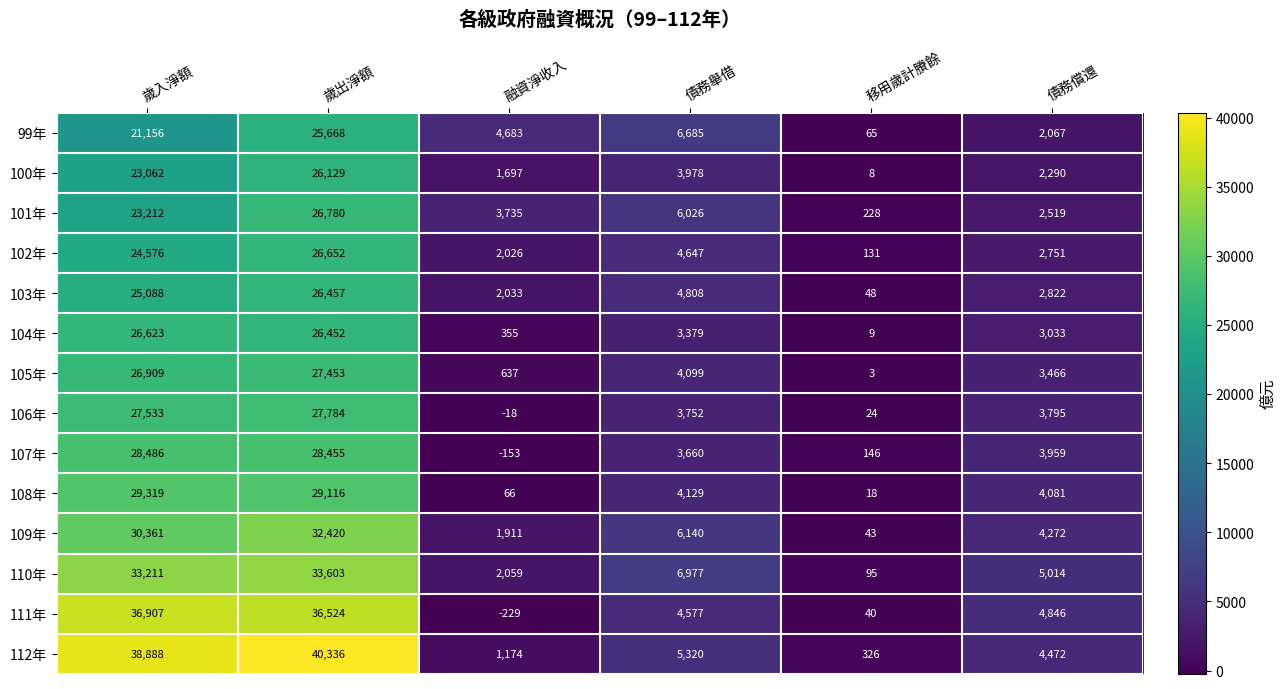

What is the sum of the 107年 values at 債務償還 and 歲入淨額?

32445